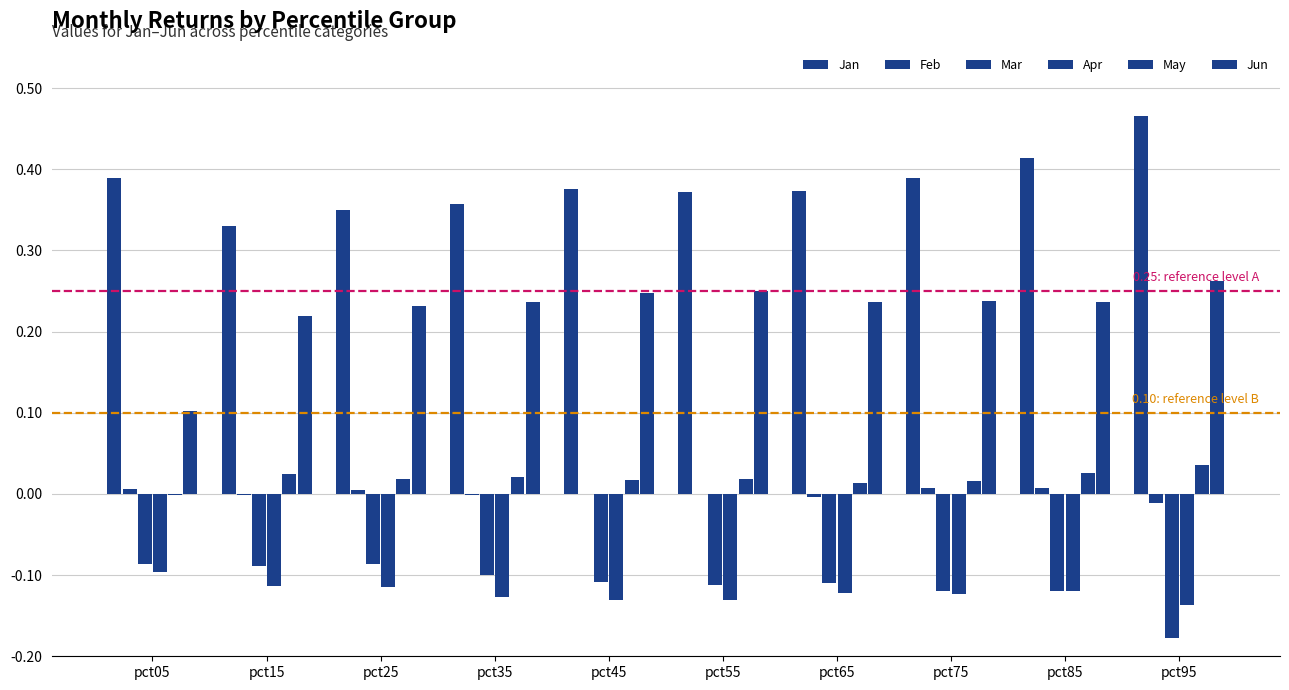

How many data points does each series have?

10